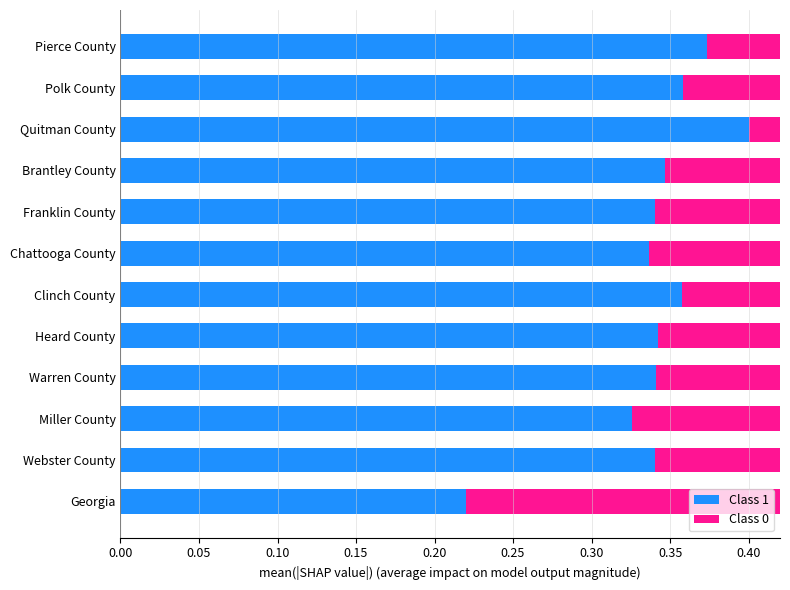

What are all the series names shown in the legend?

Class 1, Class 0